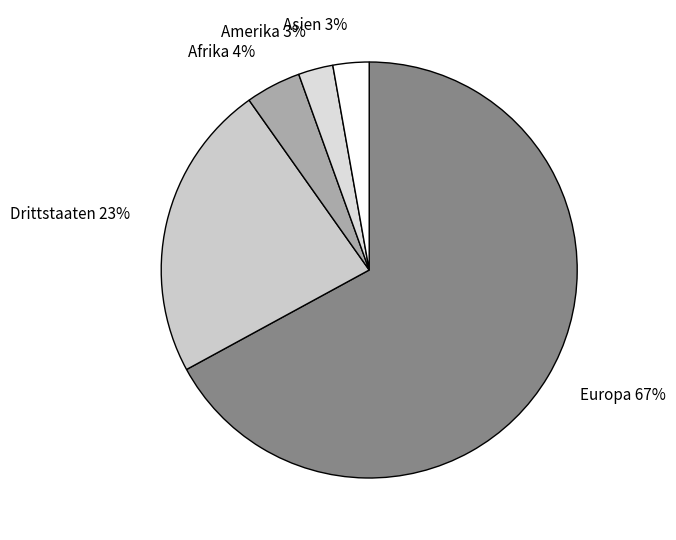

Does Amerika represent more than half of the total?

No